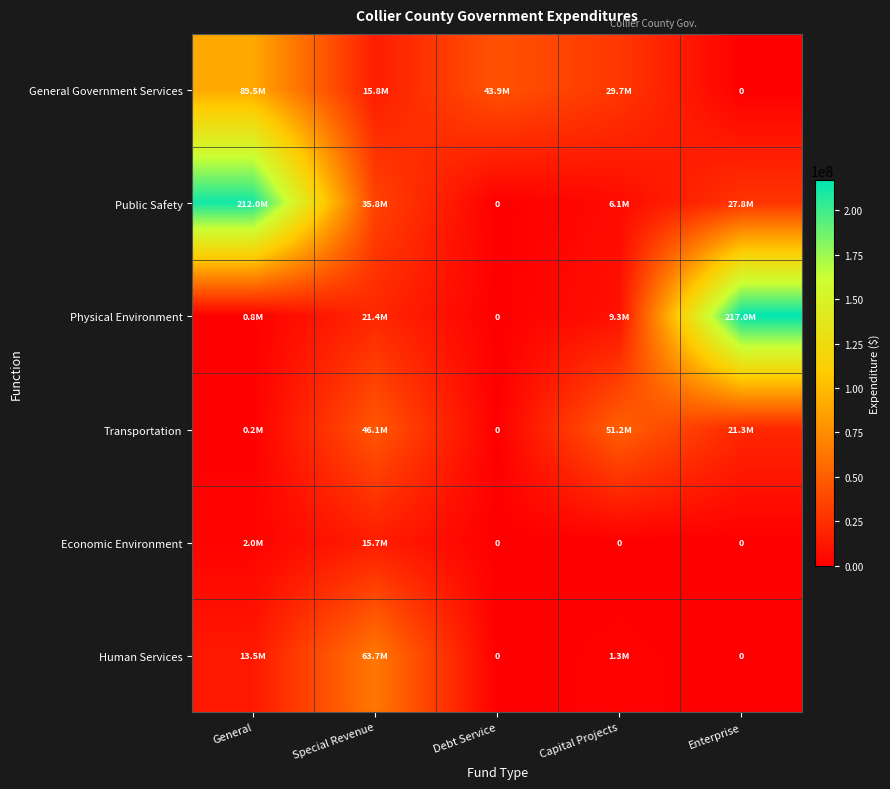

The General Government Services series shows 7544644 at Special Revenue. True or false?

False